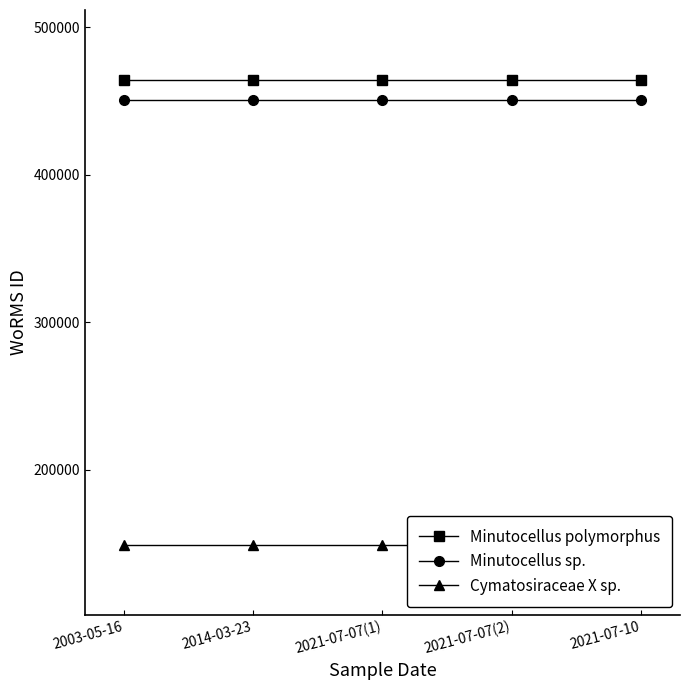

Reading left to right, transcribe all the data shown in this chart.

Minutocellus polymorphus: 2003-05-16=464449	2014-03-23=464449	2021-07-07(1)=464449	2021-07-07(2)=464449	2021-07-10=464449
Minutocellus sp.: 2003-05-16=450619	2014-03-23=450619	2021-07-07(1)=450619	2021-07-07(2)=450619	2021-07-10=450619
Cymatosiraceae X sp.: 2003-05-16=149010	2014-03-23=149010	2021-07-07(1)=149010	2021-07-07(2)=149010	2021-07-10=149010